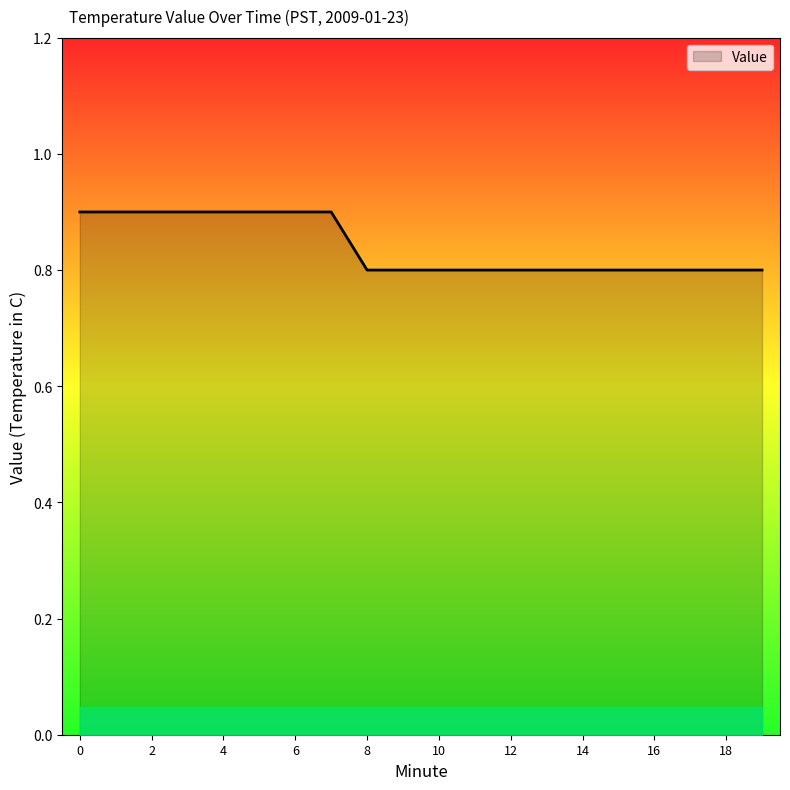

What is the maximum value shown in the chart?

0.9